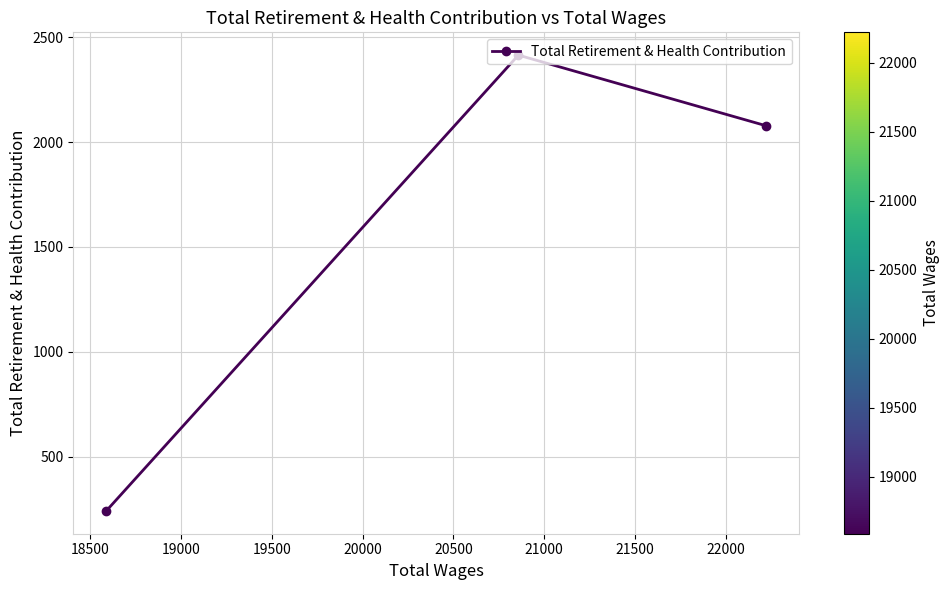

Count the values in the range 242 to 2414.

3